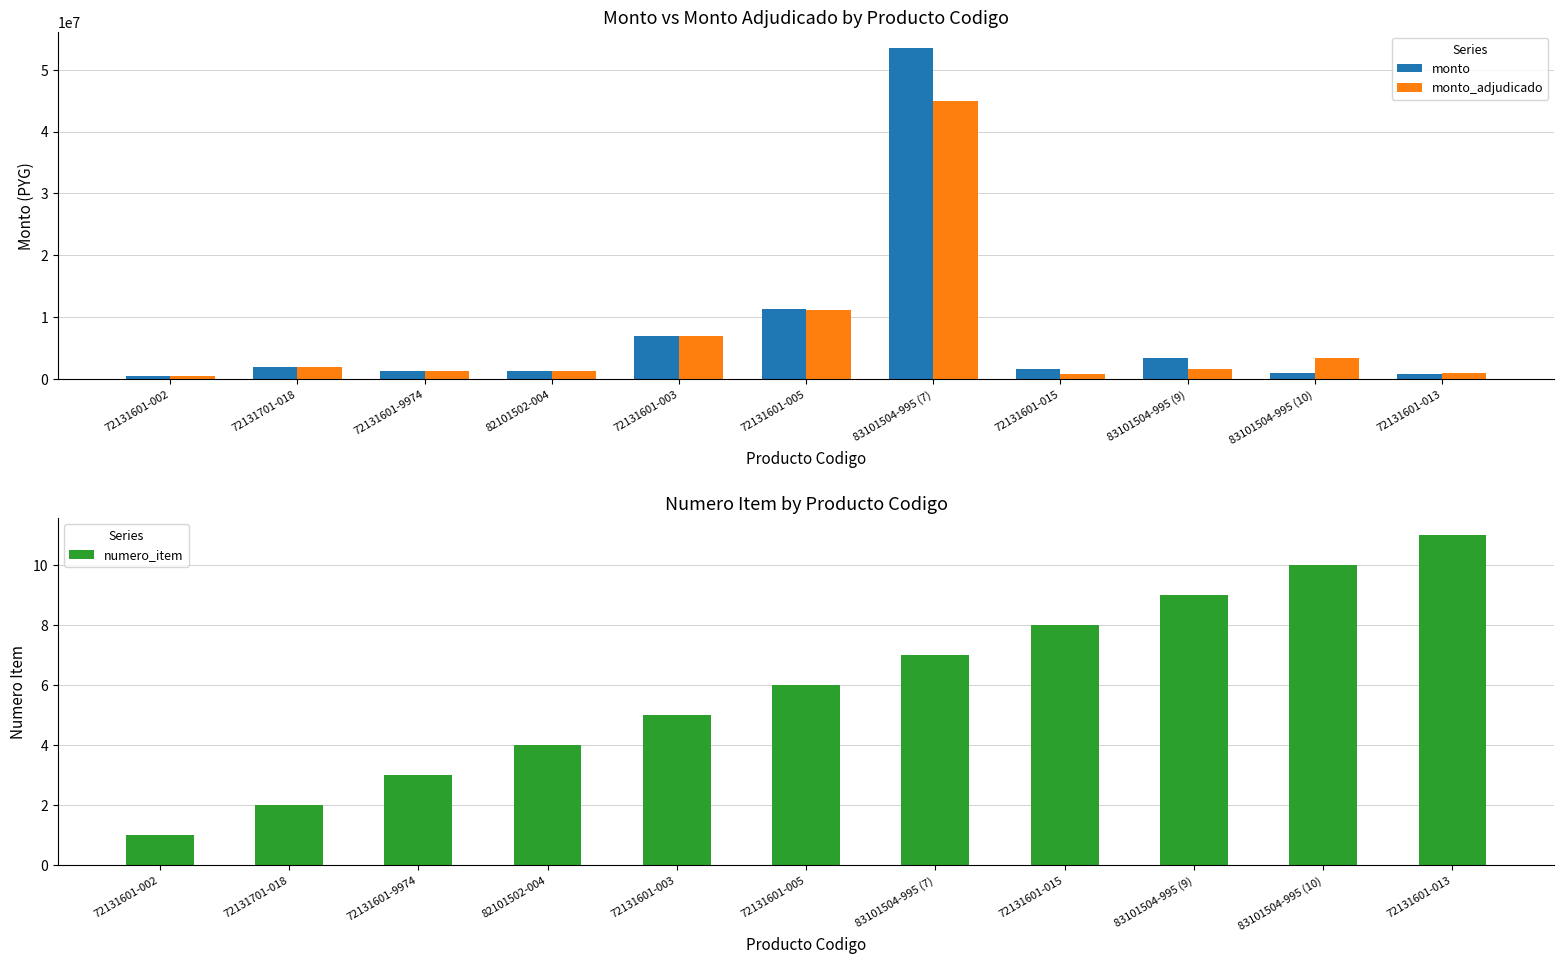

Which series has the largest range (max minus min)?

monto